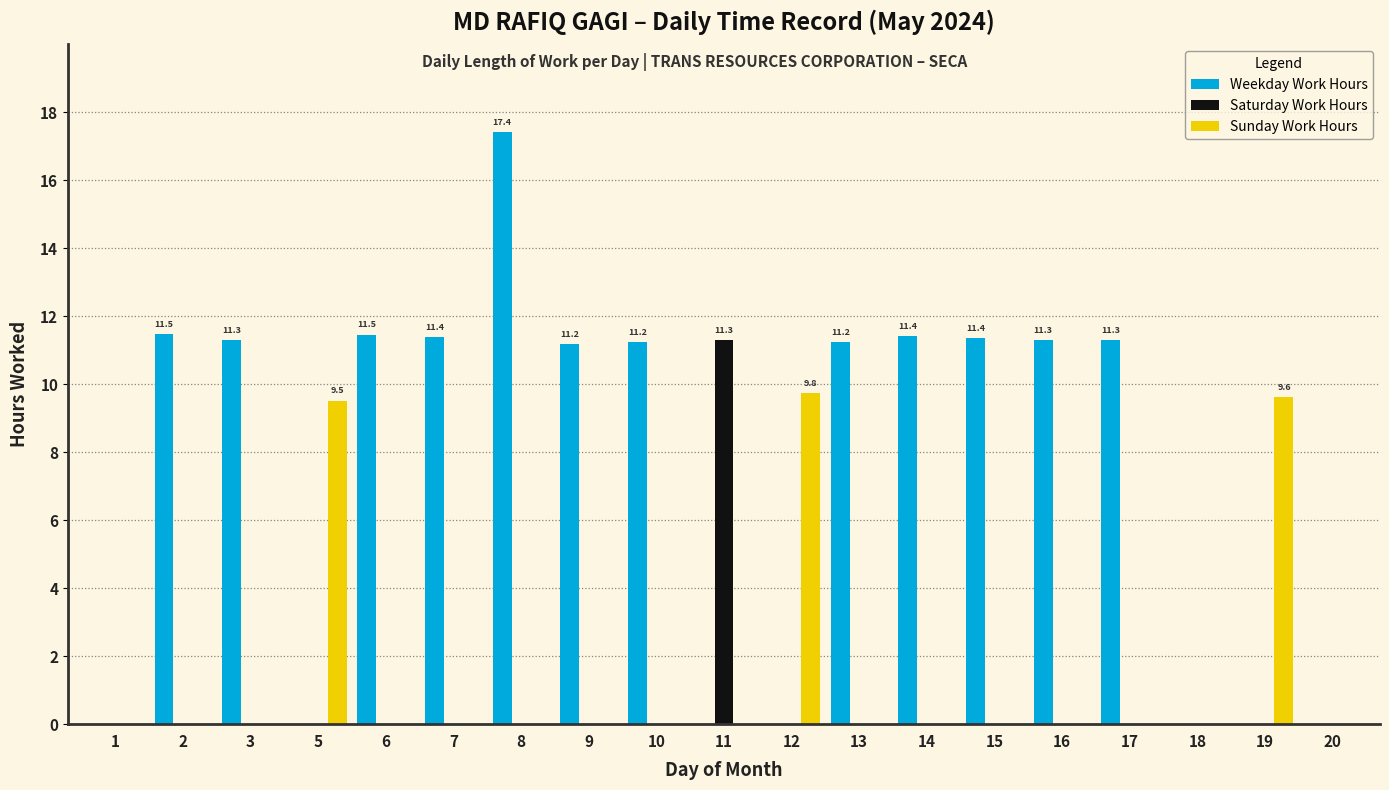

At which category is the sum across all series the highest?

8